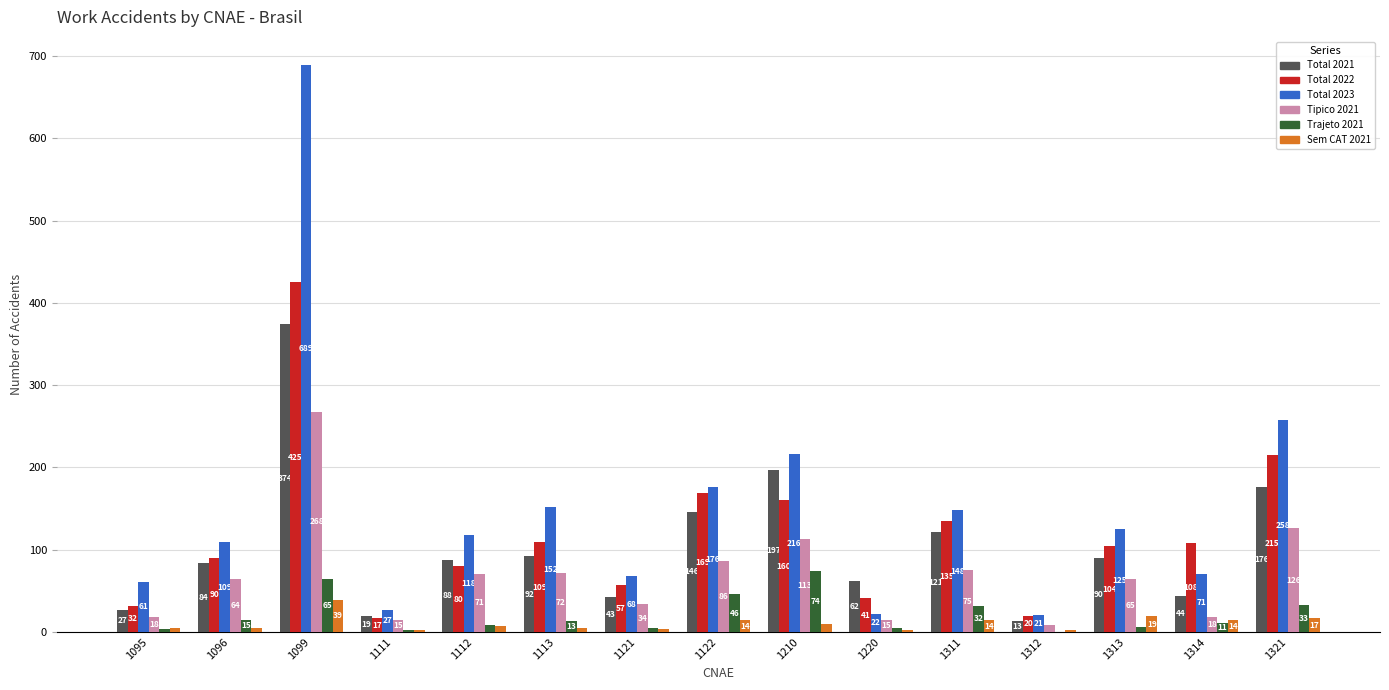

At which category is the sum across all series the highest?

1099